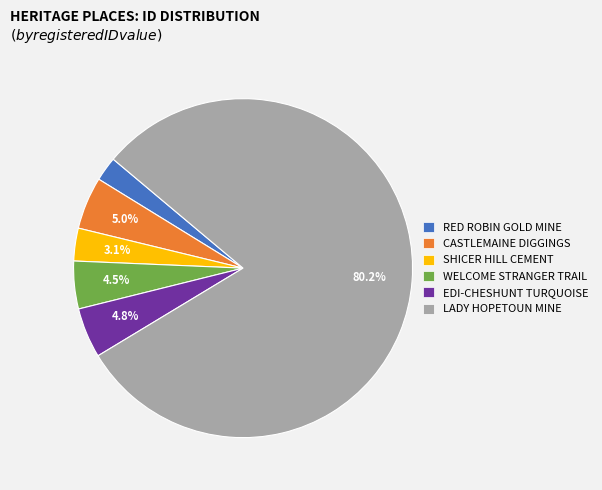

Which slice represents more than half of the pie?

LADY HOPETOUN MINE